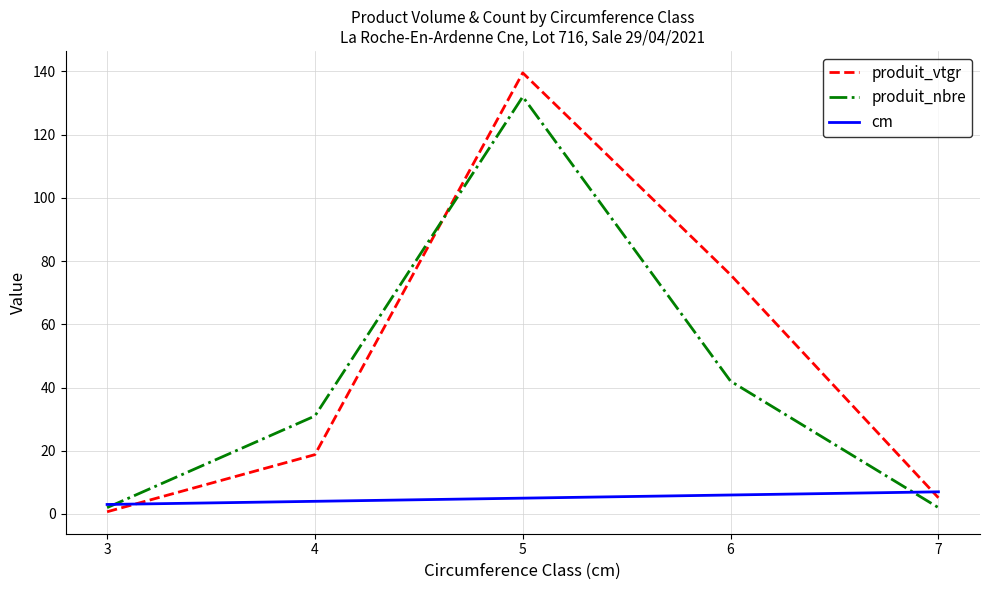

What is the sum of all produit_vtgr values?

239.8